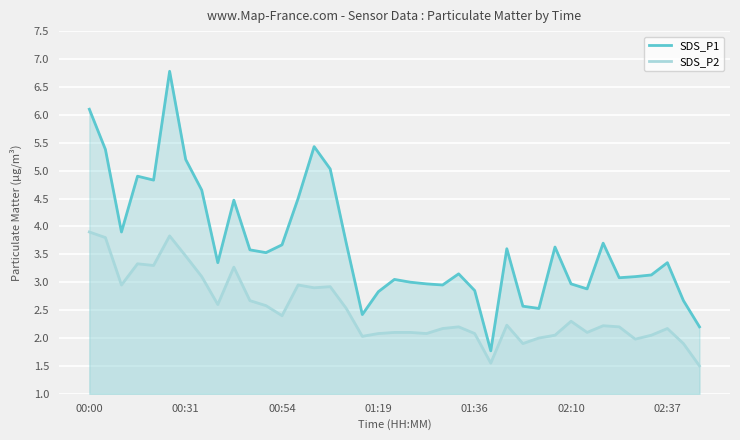

What is the sum of all SDS_P1 values?

143.4